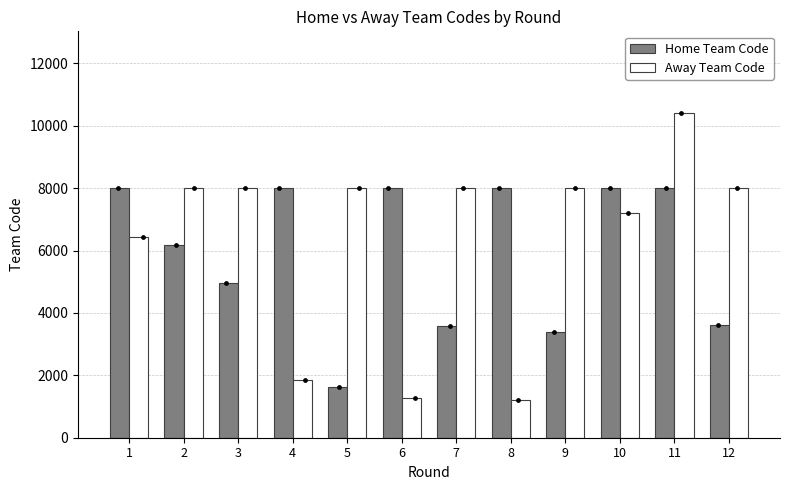

What are all the series names shown in the legend?

Home Team Code, Away Team Code